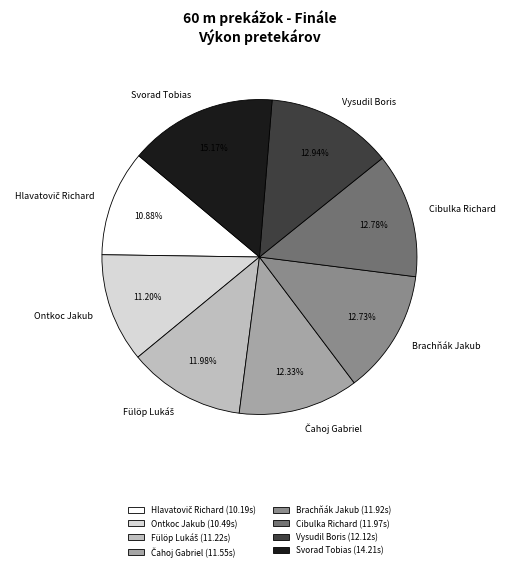

Which category has the biggest portion of the pie?

Svorad Tobias